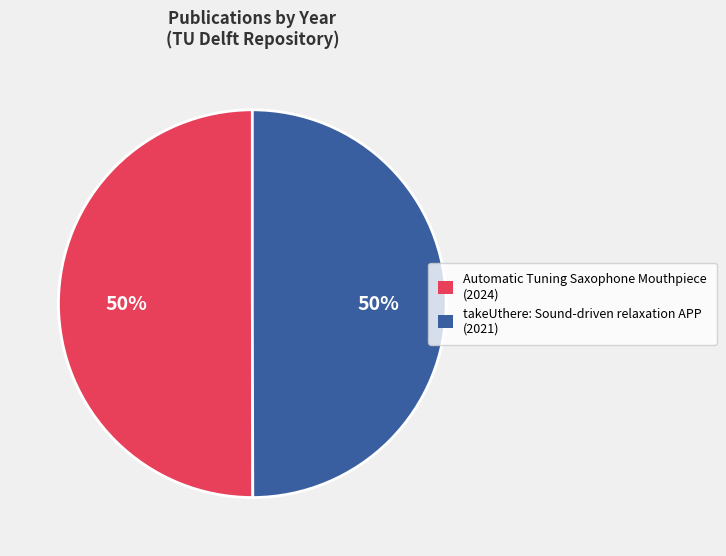

Is the sum of takeUthere: Sound-driven relaxation APP (2021) and Automatic Tuning Saxophone Mouthpiece (2024) greater than half?

Yes